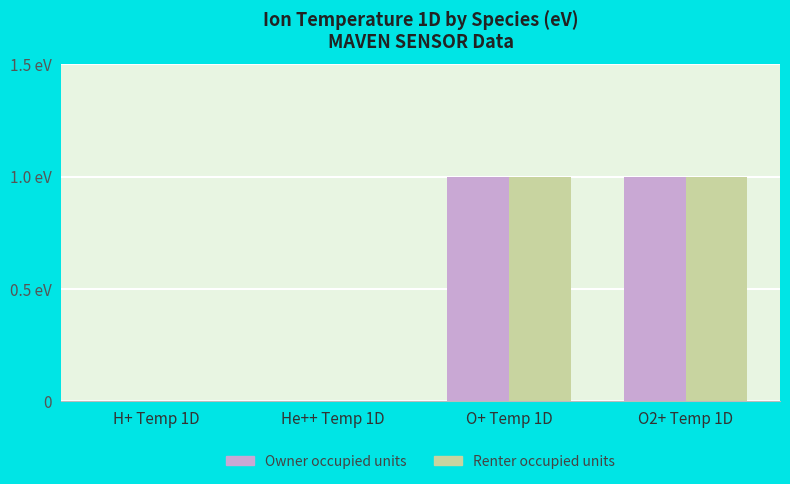

What are all the series names shown in the legend?

Owner occupied units, Renter occupied units